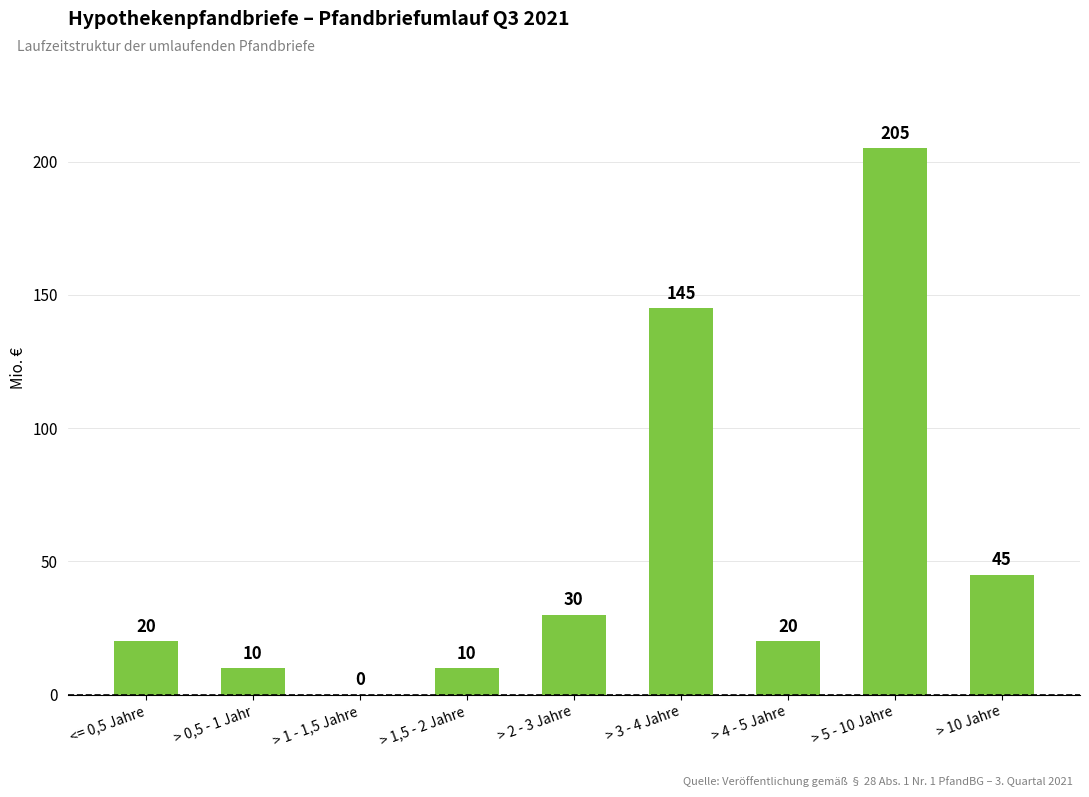

At which category does the chart reach its peak across all series?

> 5 - 10 Jahre